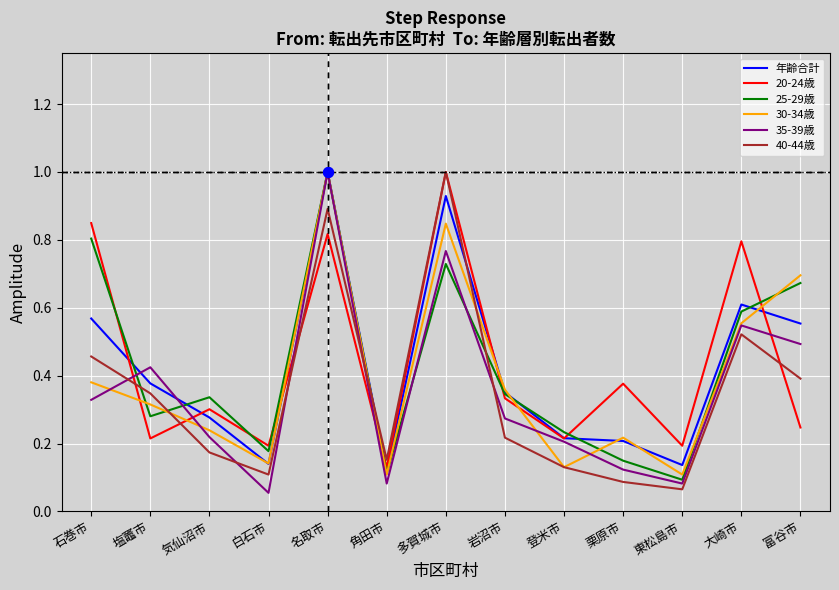

Which series ends up on top after the final intersection of 20-24歳 and 年齢合計?

年齢合計